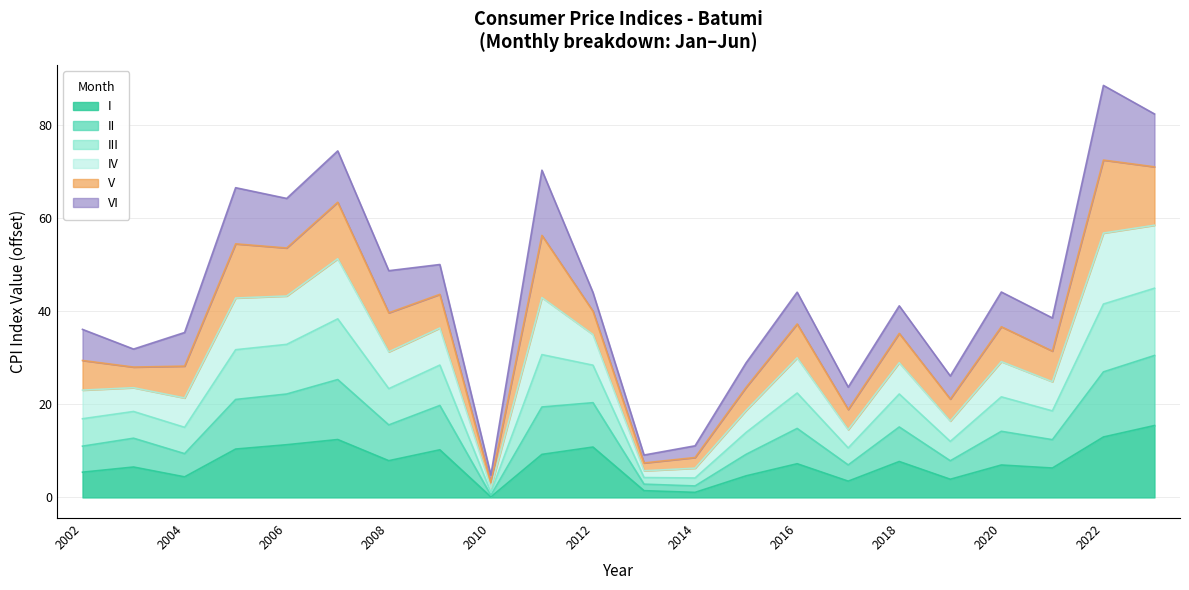

The value of I at 2014 is 1.6. True or false?

False